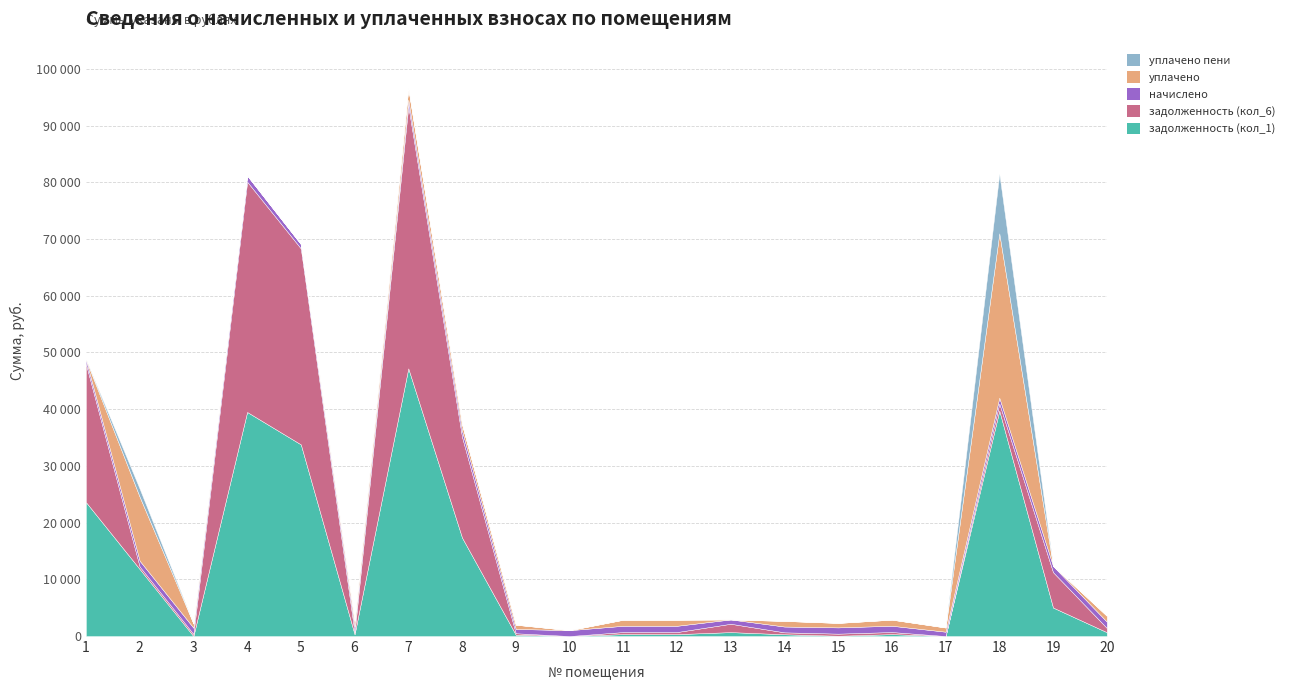

How many lines are shown in the chart?

5